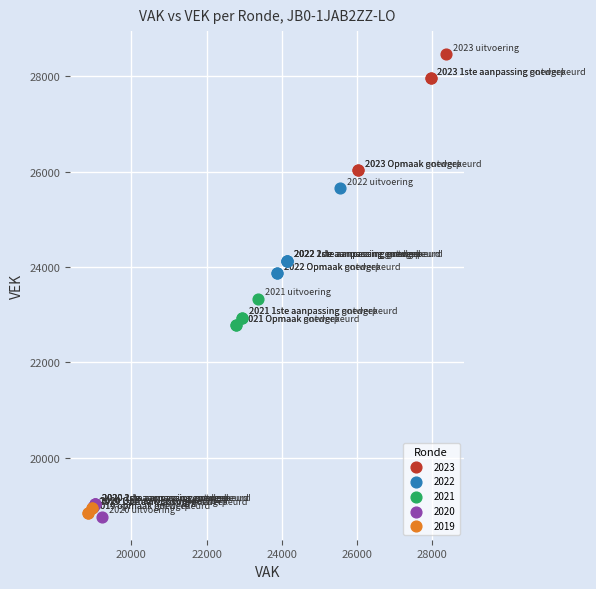

Which series has the widest spread of Y values?

2023